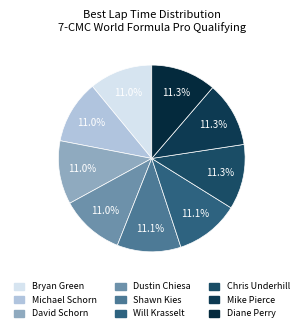

Rank the categories by value from lowest to highest.

Bryan Green, Michael Schorn, David Schorn, Dustin Chiesa, Shawn Kies, Will Krasselt, Chris Underhill, Mike Pierce, Diane Perry